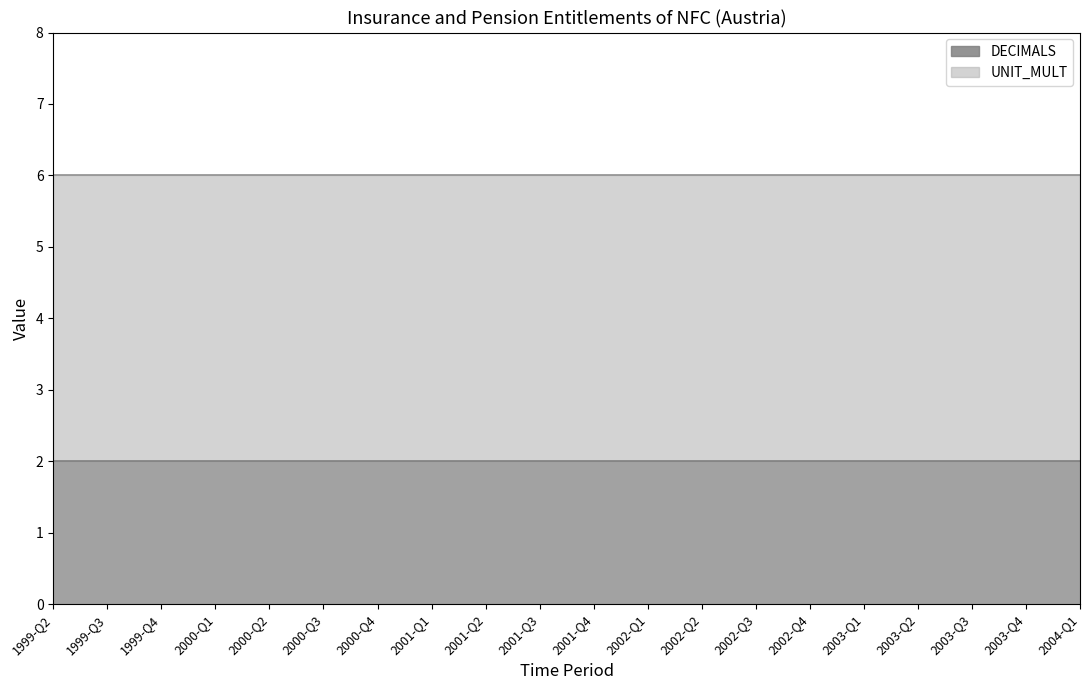

Is it true that DECIMALS equals 2 at 2001-Q1?

True